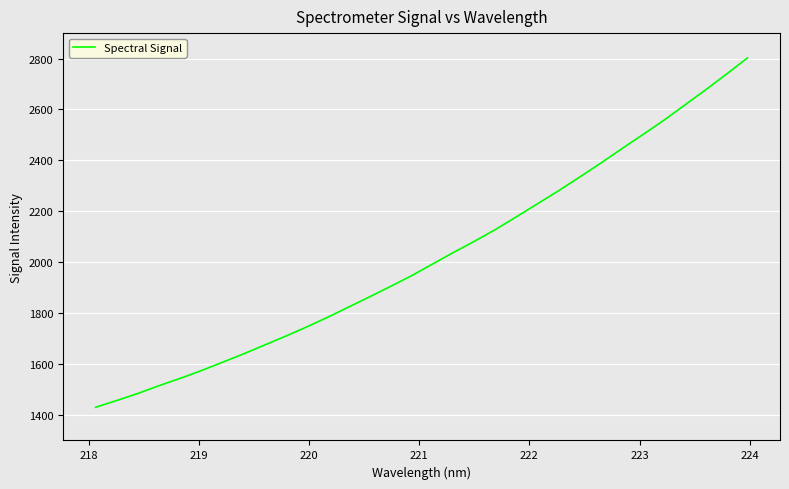

What is the difference between the maximum and minimum values?

1372.1